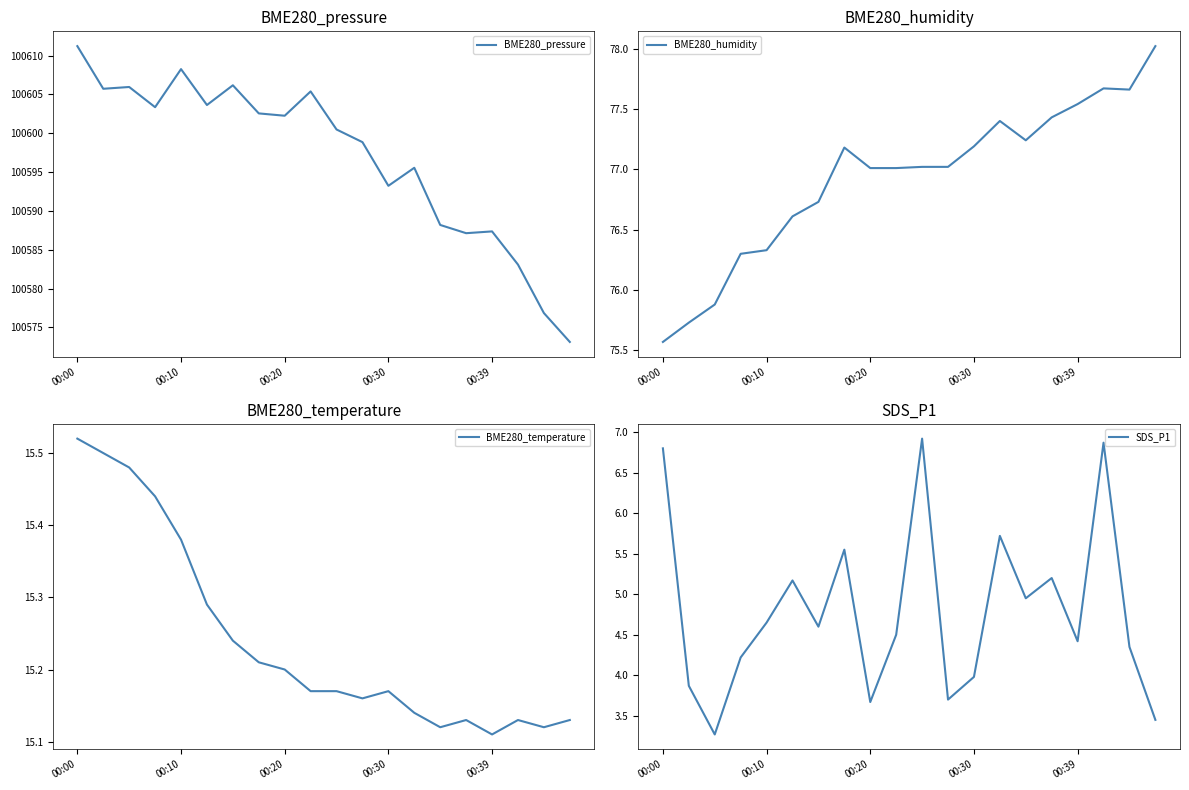

At which category is the sum across all series the highest?

00:00